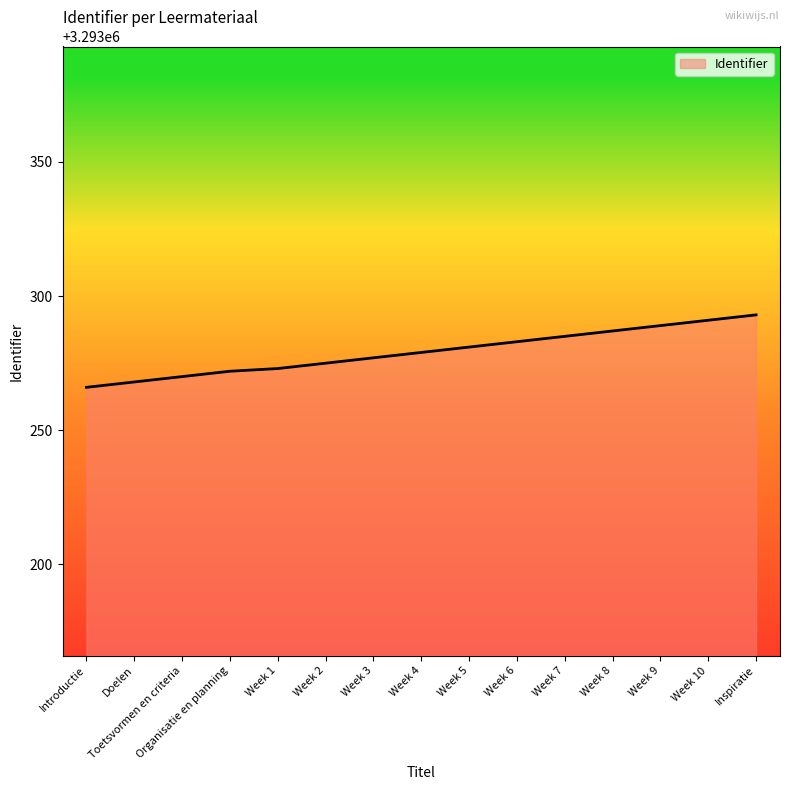

What is the maximum value shown in the chart?

3293293